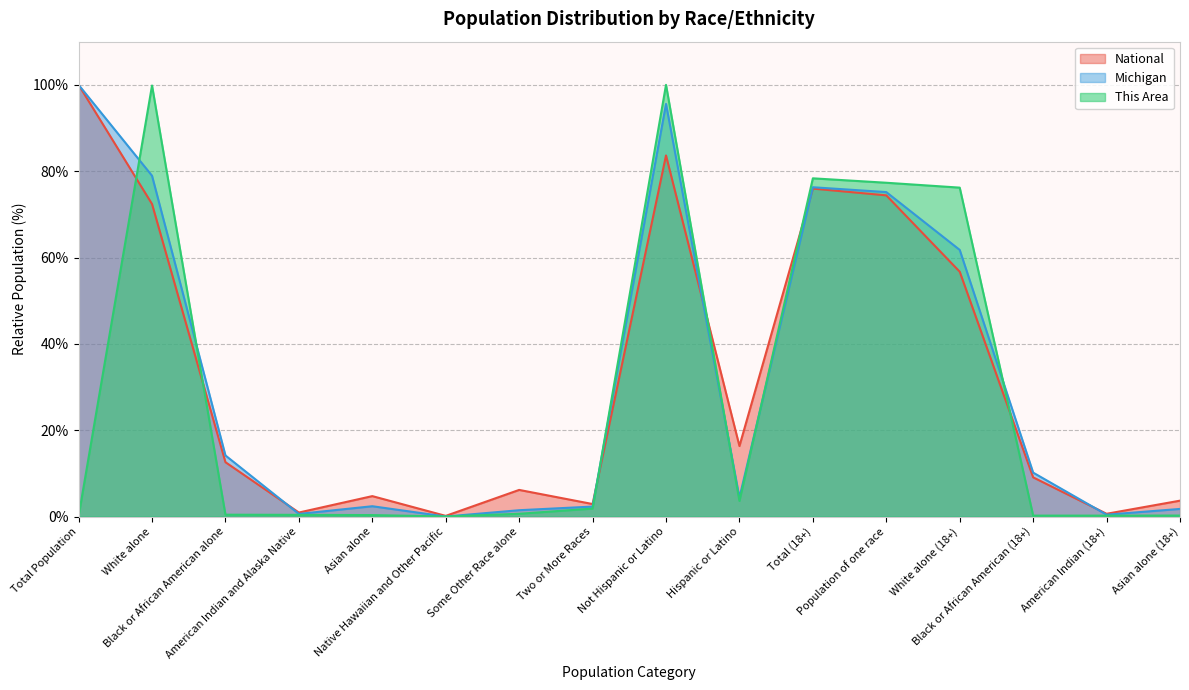

What is the difference between the highest and lowest values at Native Hawaiian and Other Pacific?

0.1